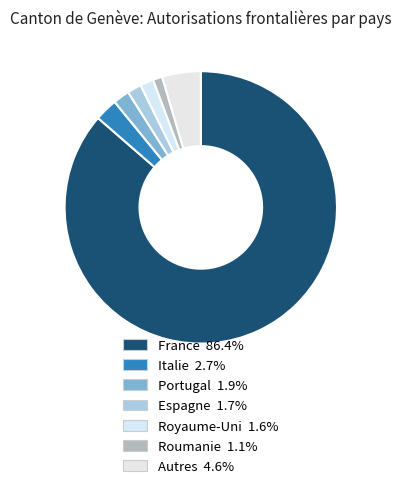

Is it true that Roumanie is 11% of the pie?

False